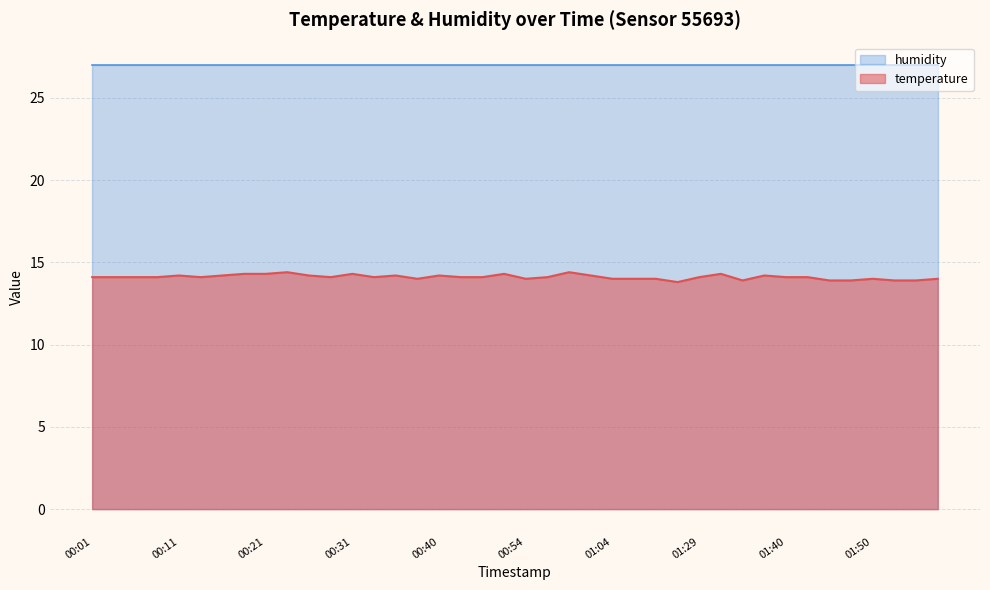

What is the difference between the maximum and minimum values?

0.6